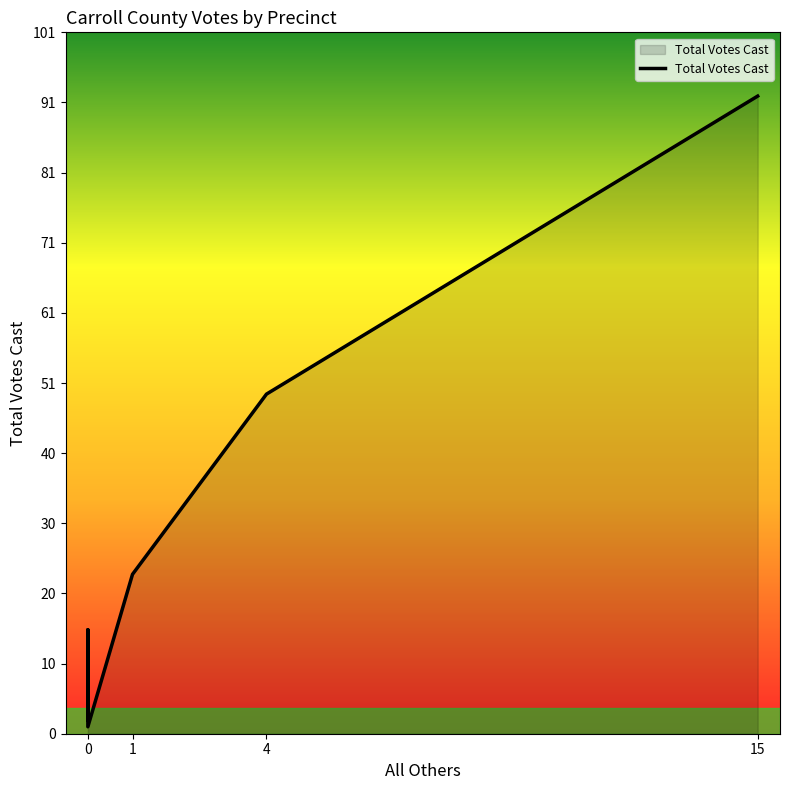

How many lines are shown in the chart?

1